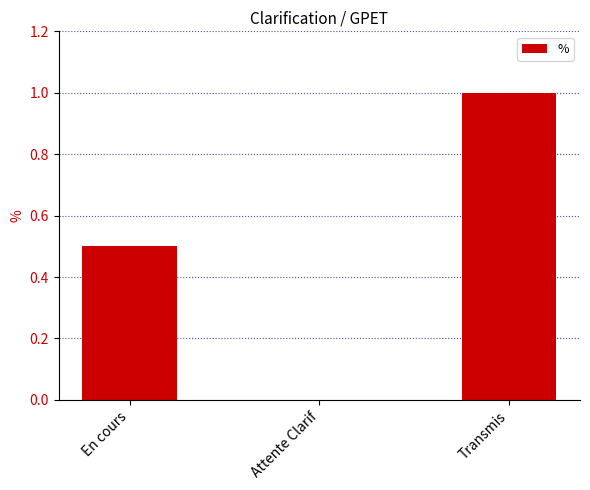

Reading left to right, extract all data points from this chart.

0.5	0.0	1.0